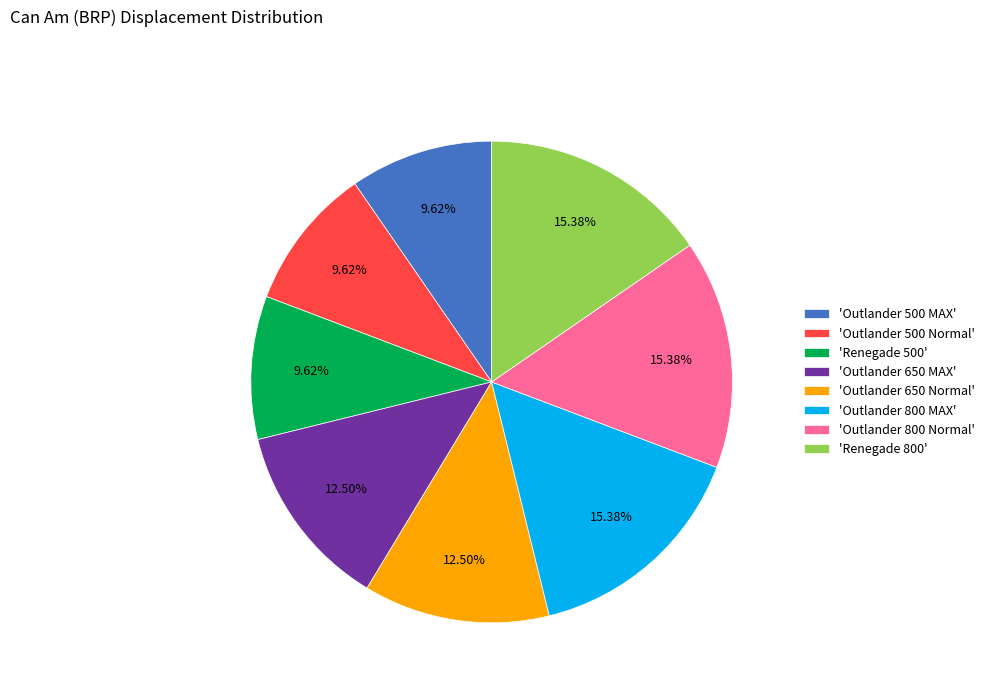

Which has a higher value, 'Outlander 650 Normal' or 'Outlander 500 MAX'?

'Outlander 650 Normal'